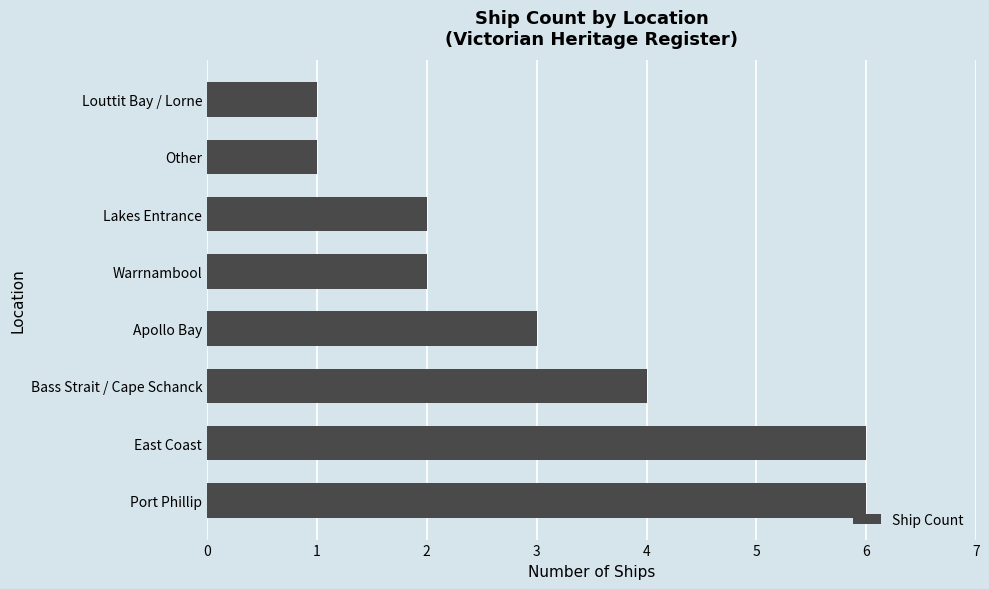

What is the change in value from East Coast to Lakes Entrance?

-4